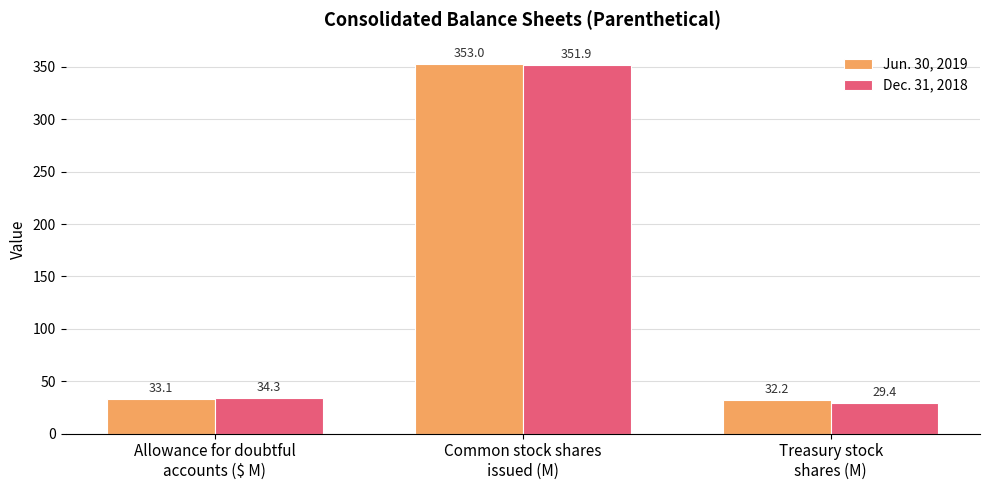

What is the value of the Jun. 30, 2019 bar at the 2nd from the left?

353.0